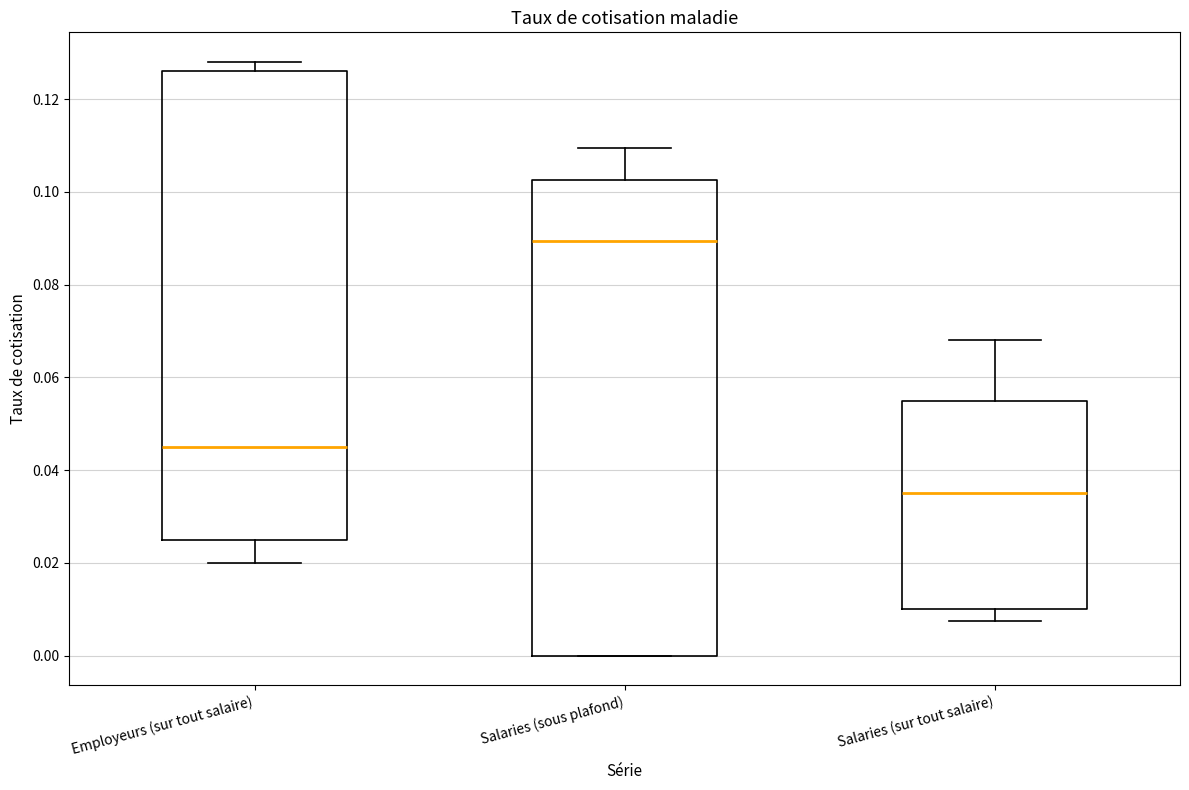

Reading left to right, read every box against the y-axis: the position of its median line, the range the box covers, and the ends of its whiskers. The values are not printed on the chart, so give them approximately, as read against the axis.

Employeurs (sur tout salaire): median 0.046, box 0.026 to 0.126, whiskers 0.020 to 0.128
Salaries (sous plafond): median 0.090, box 0.000 to 0.102, whiskers 0.000 to 0.110
Salaries (sur tout salaire): median 0.036, box 0.010 to 0.056, whiskers 0.008 to 0.068